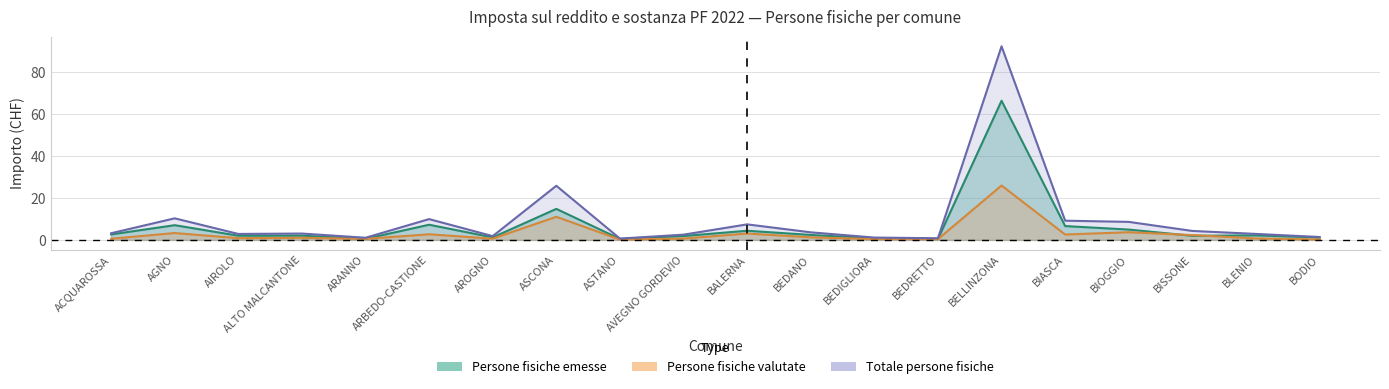

How many data points in Persone fisiche emesse are above 2?

12